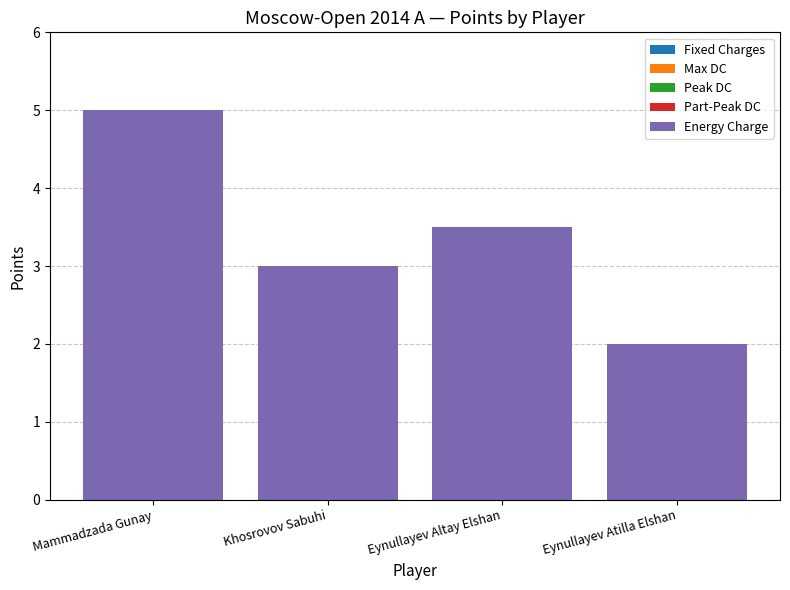

Which has a higher value, Eynullayev Altay Elshan or Mammadzada Gunay?

Mammadzada Gunay